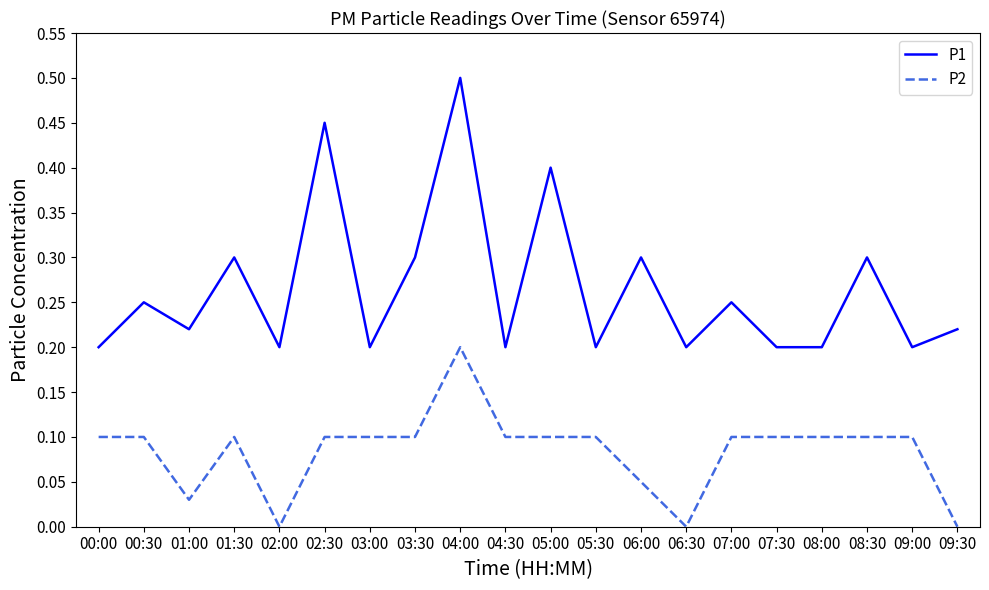

True or false: P1 and P2 cross at least once.

False